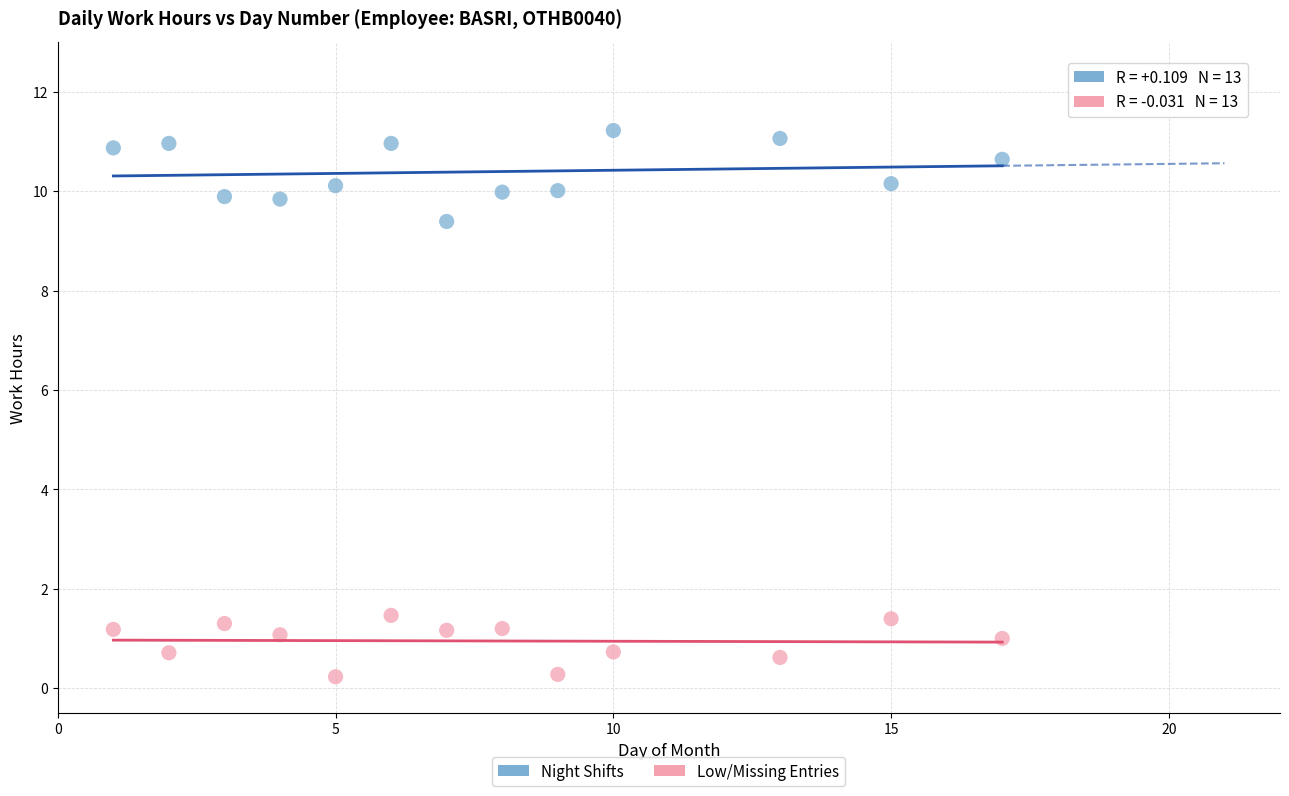

Across all data points, what is the range of Y values (max minus min)?

11.0